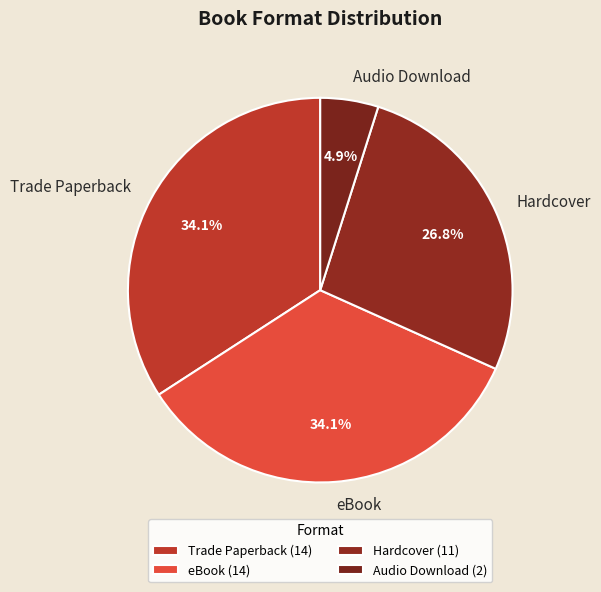

Between Hardcover and Trade Paperback, which is larger?

Trade Paperback